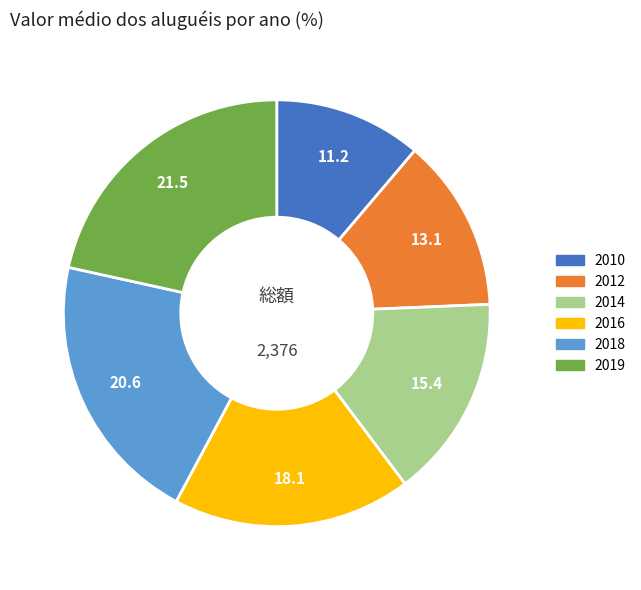

Is there any slice that represents more than half of the pie?

No